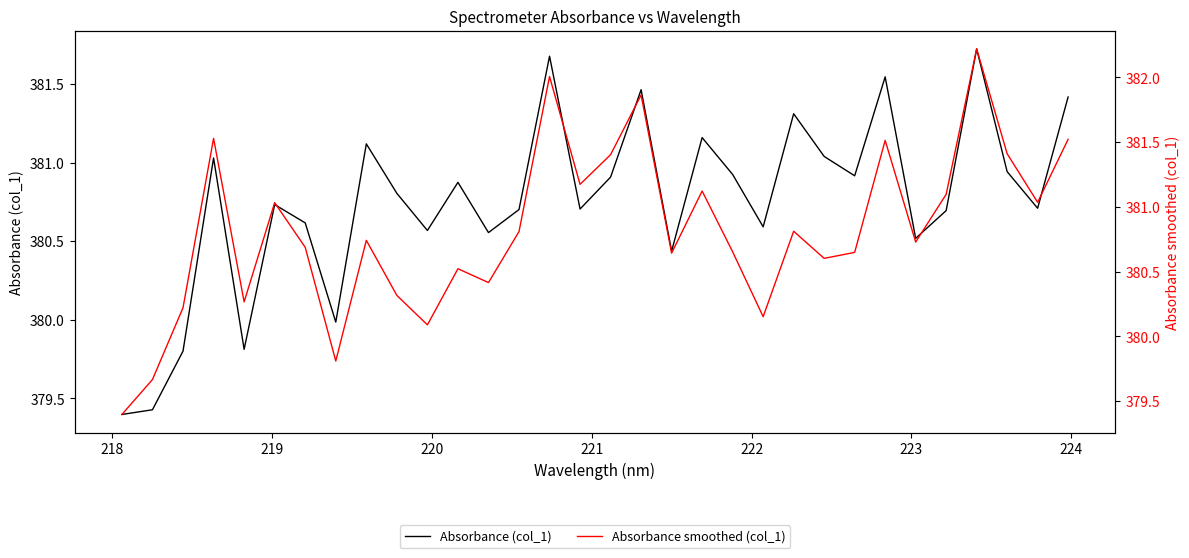

Is the value of Absorbance smoothed (col_1) at 221 greater than the value of Absorbance (col_1) at 15?

No